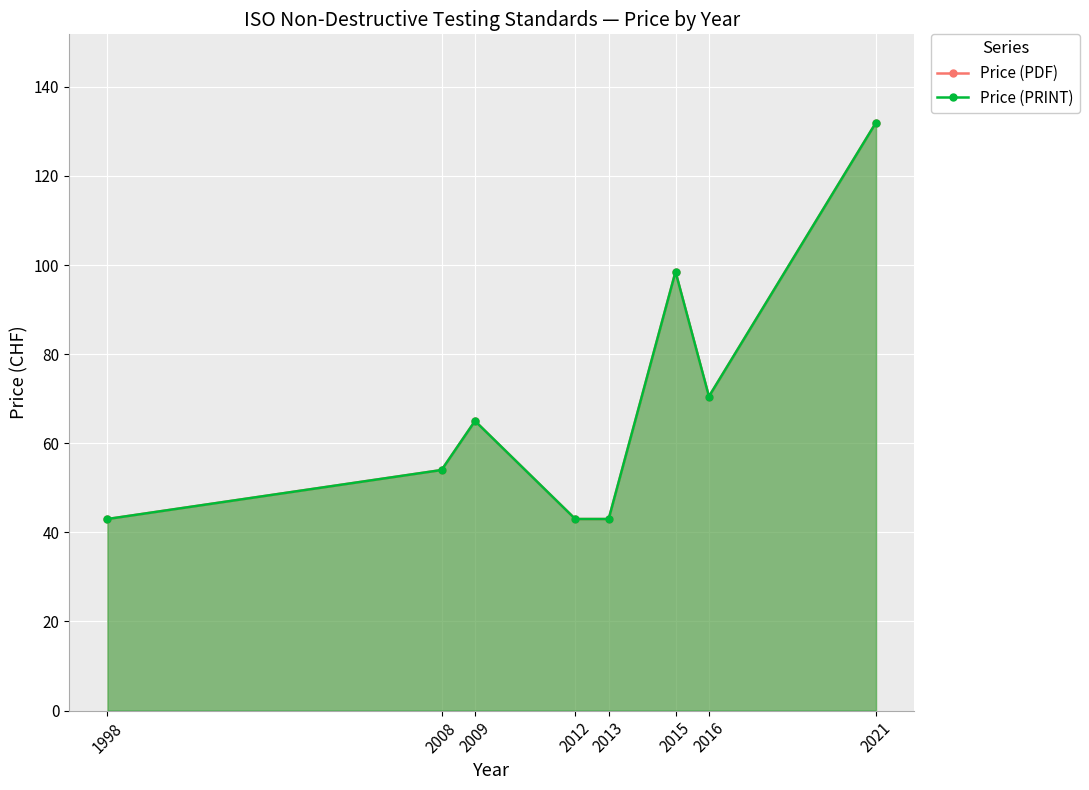

How many data points in Price (PRINT) are above 65?

3